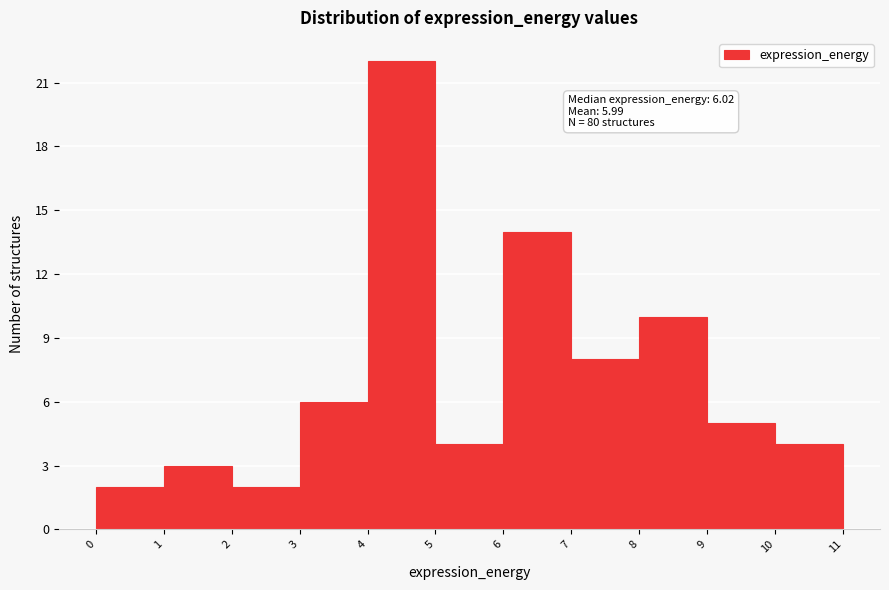

Which range on the x-axis has the tallest bar?

4 to 5